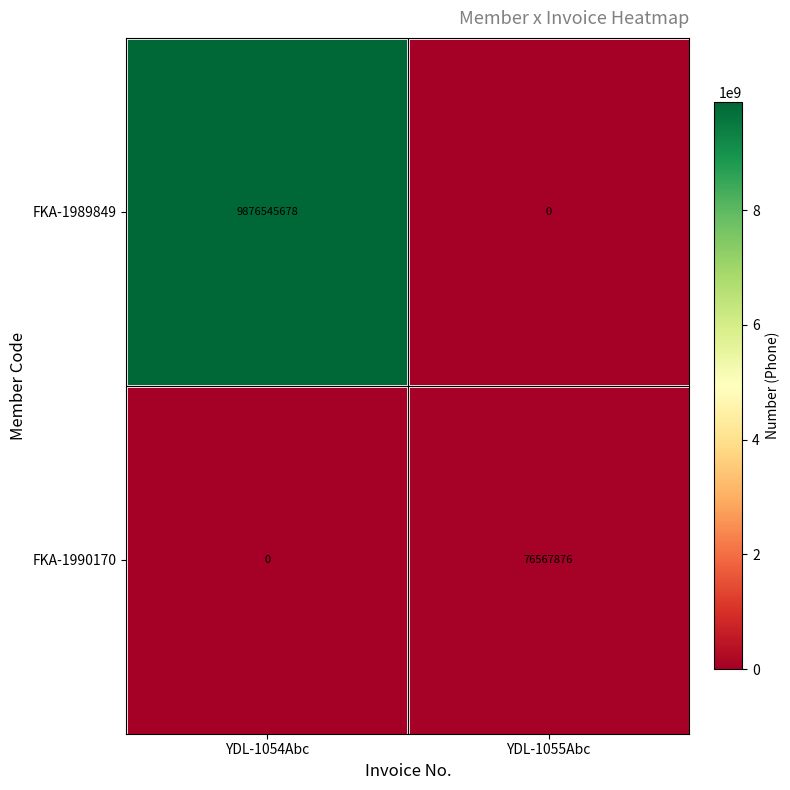

Reading right to left, list all the values displayed in this chart.

FKA-1989849: YDL-1055Abc=0	YDL-1054Abc=9876545678
FKA-1990170: YDL-1055Abc=76567876	YDL-1054Abc=0